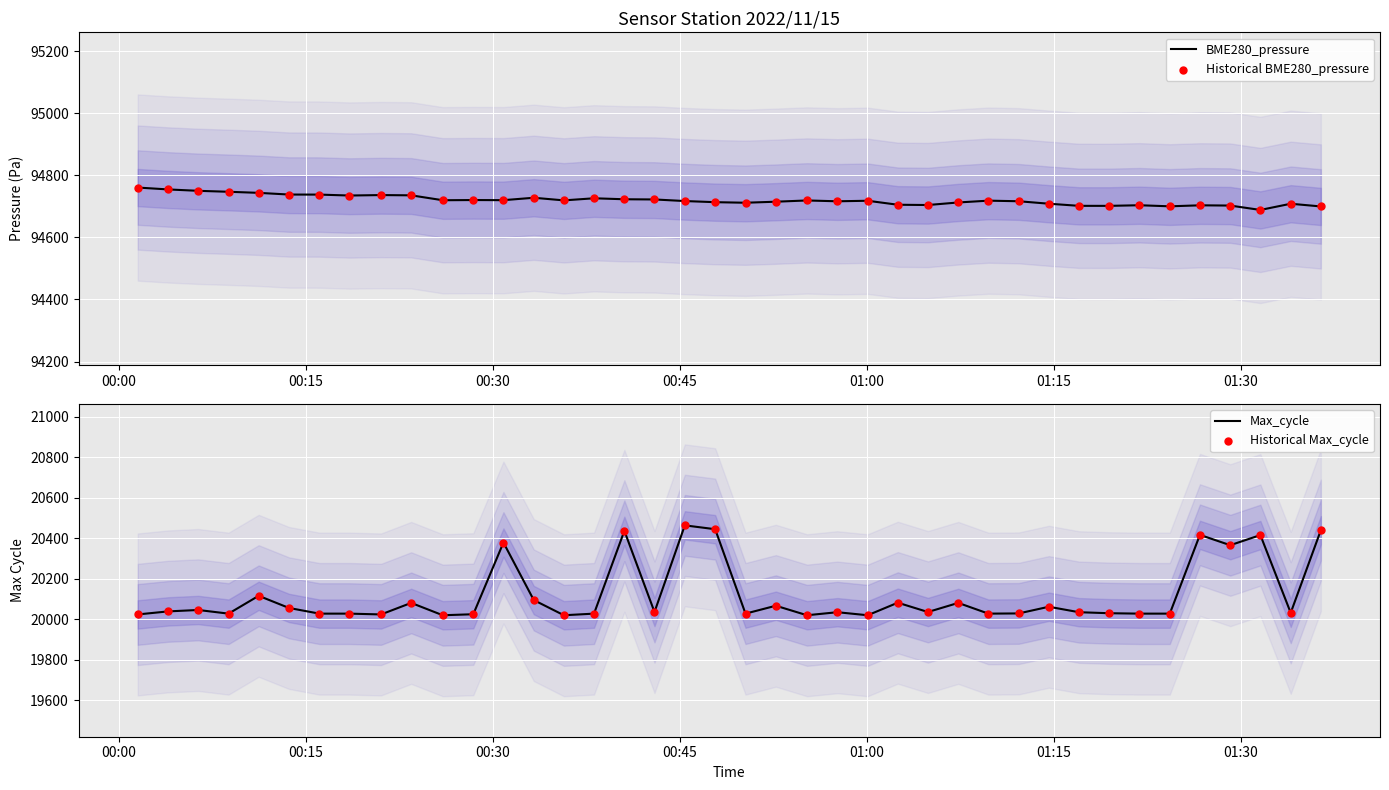

Which series has the widest spread of Y values?

Max_cycle